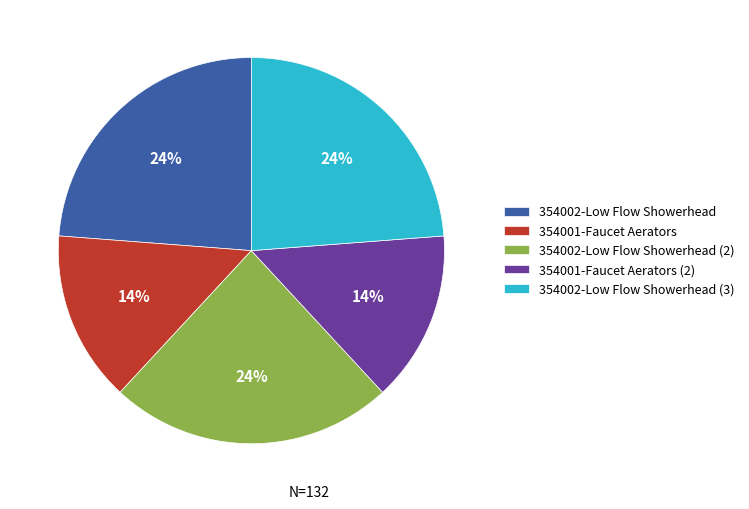

Is it true that 354002-Low Flow Showerhead (2) is 24% of the pie?

True